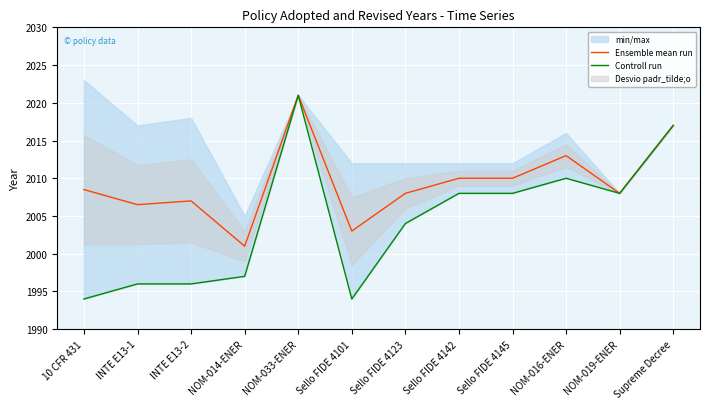

Reading left to right, list all the values displayed in this chart.

Ensemble mean run: 2008.5	2006.5	2007.0	2001.0	2021.0	2003.0	2008.0	2010.0	2010.0	2013.0	2008.0	2017.0
Controll run: 1994.0	1996.0	1996.0	1997.0	2021.0	1994.0	2004.0	2008.0	2008.0	2010.0	2008.0	2017.0